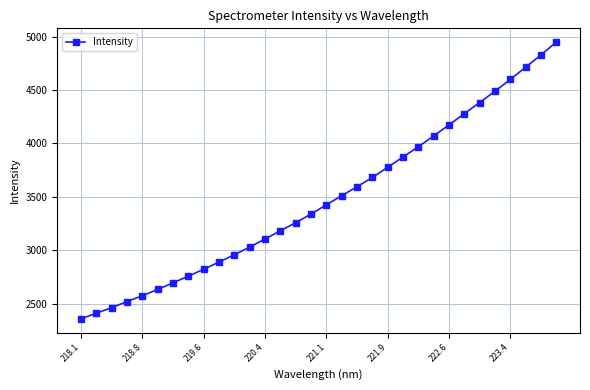

What is the difference between the second highest and minimum values?

2467.5